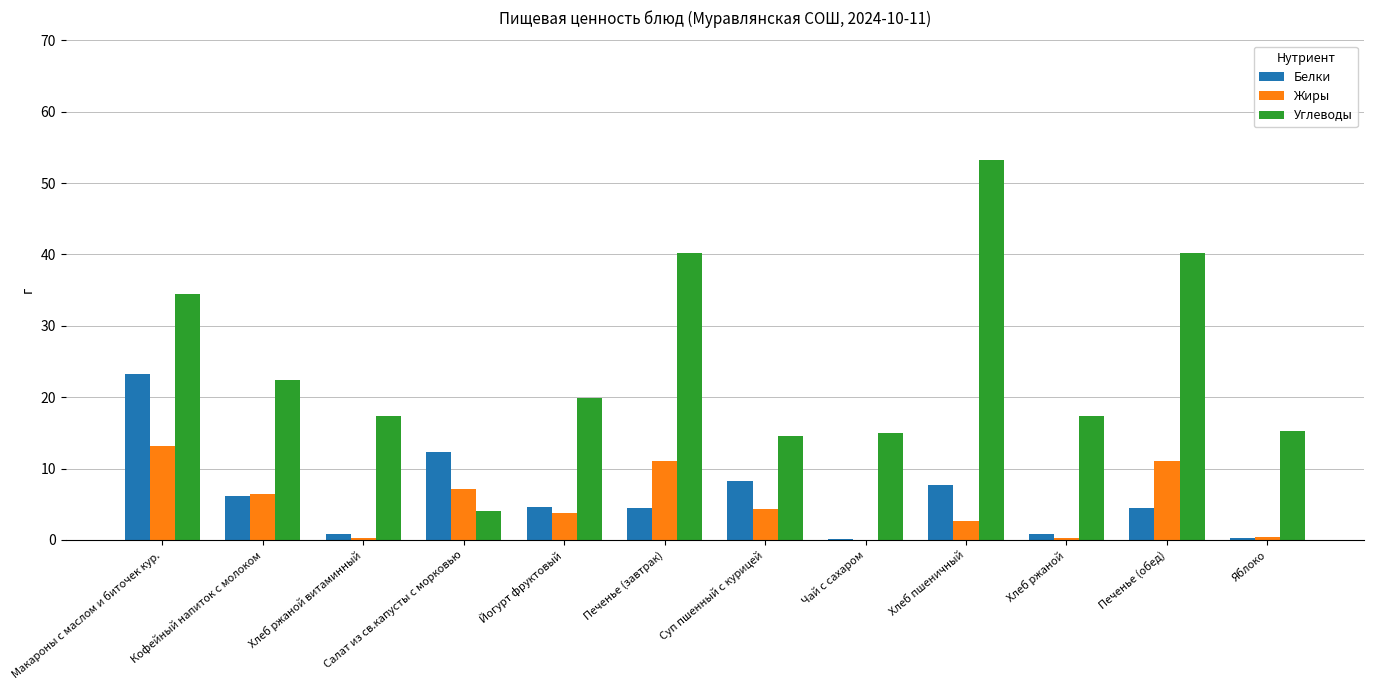

What are all the series names shown in the legend?

Белки, Жиры, Углеводы